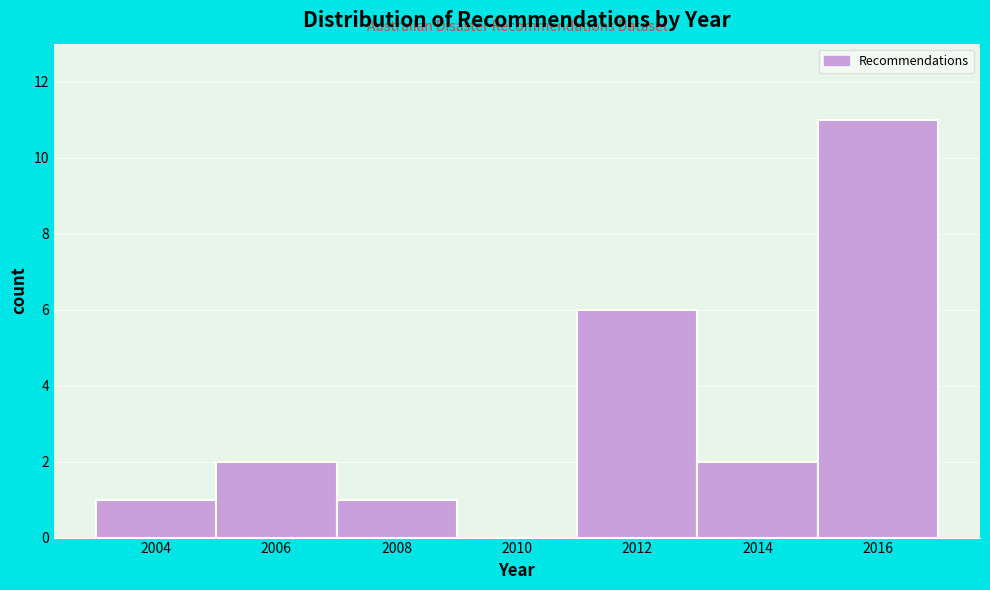

Reading right to left, list all the values displayed in this chart.

2016=11	2014=2	2012=6	2010=0	2008=1	2006=2	2004=1